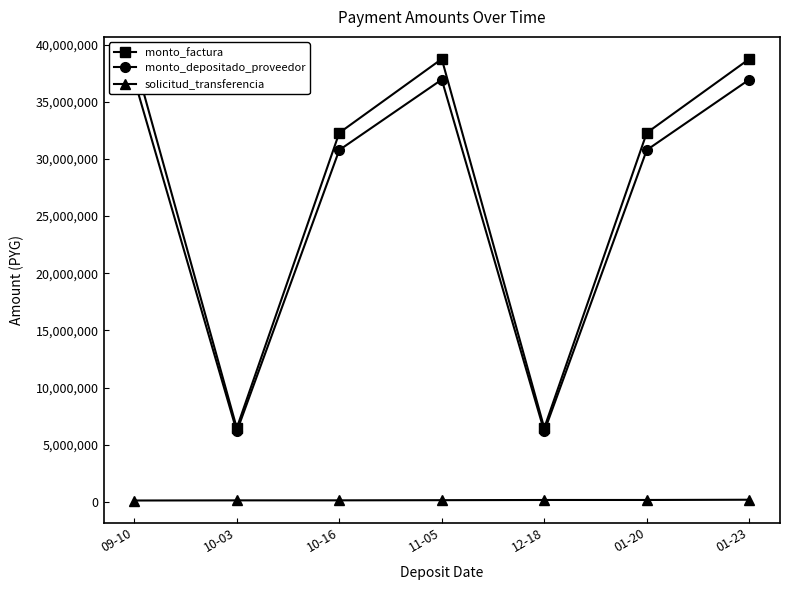

How many interior local valleys does the monto_depositado_proveedor series have?

2